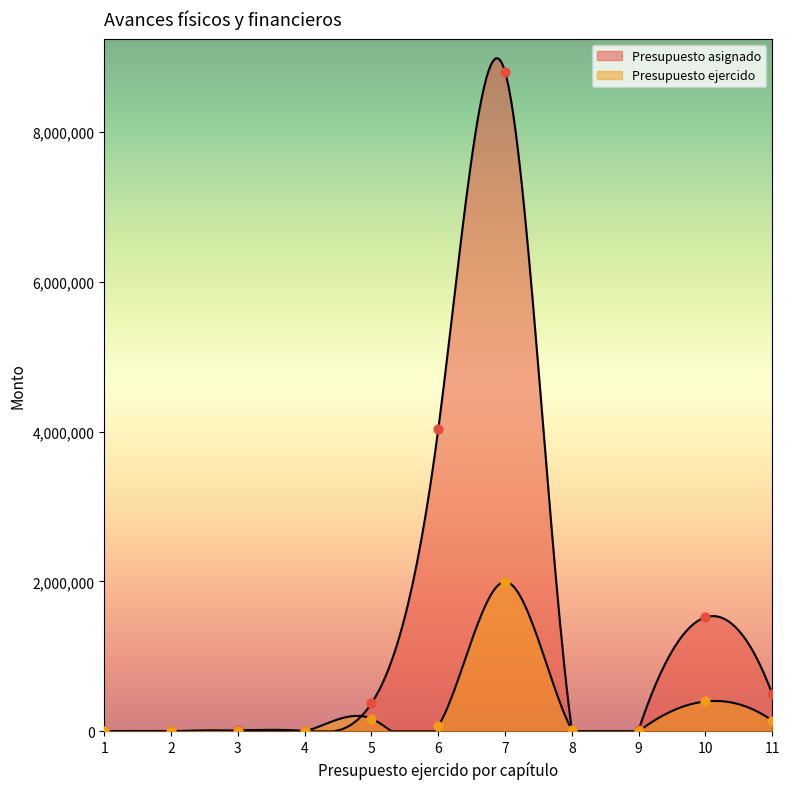

Which series reaches the maximum Y coordinate?

Presupuesto asignado